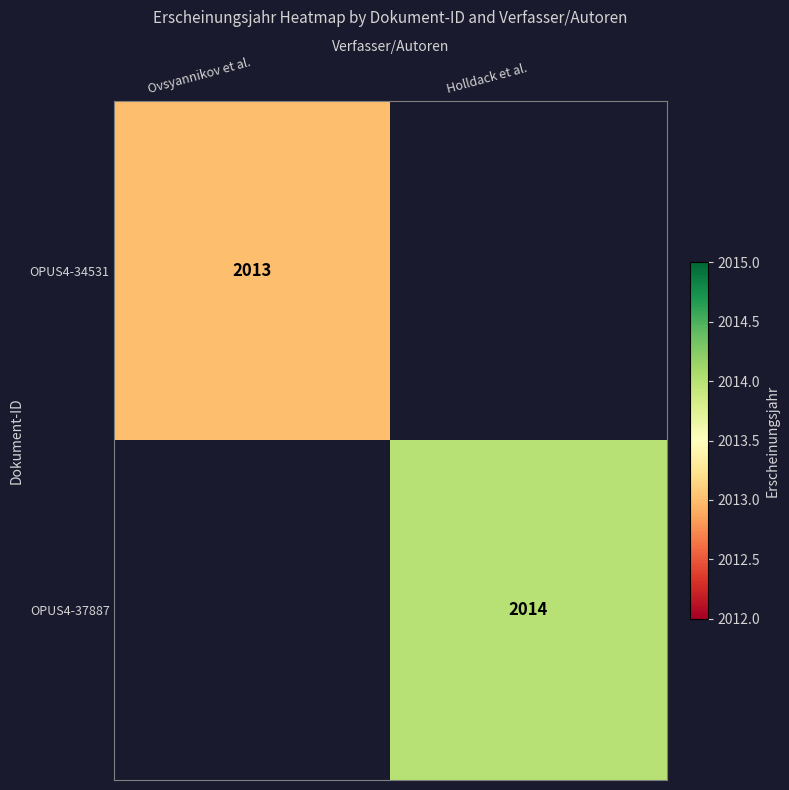

The OPUS4-37887 series shows 2014 at Holldack et al.. True or false?

True